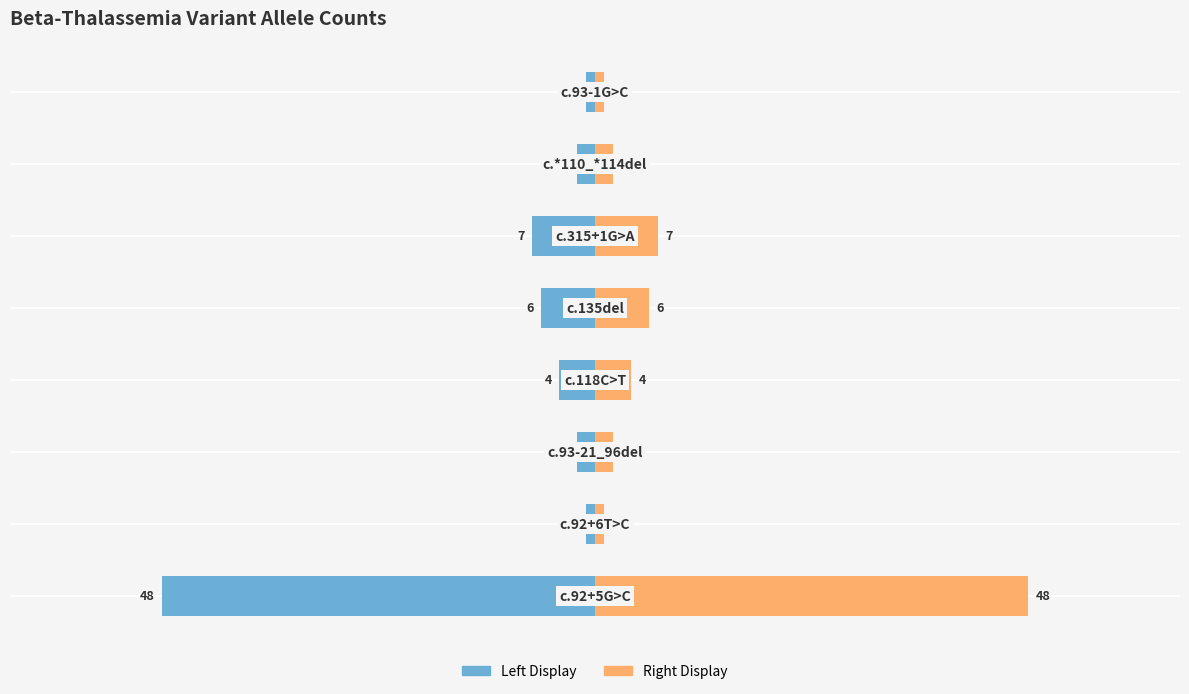

What is the difference between the maximum and second lowest values in the Allele Count (Right) series?

47